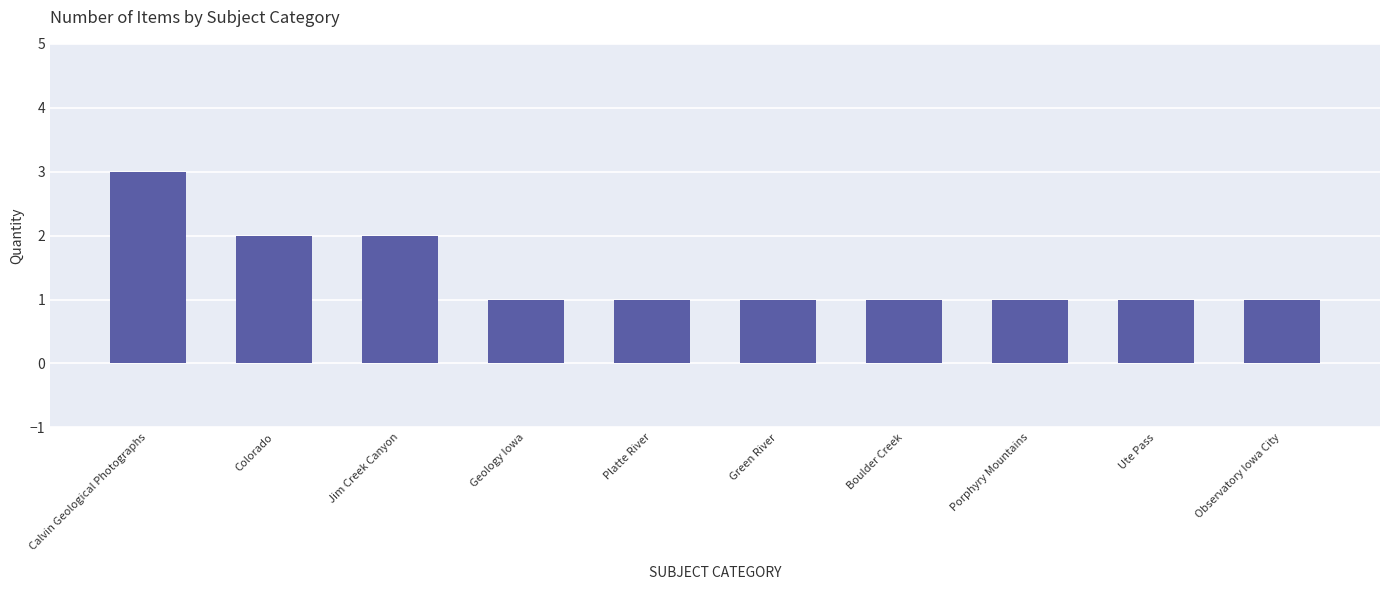

Reading left to right, what are all the values shown in this chart?

Calvin Geological Photographs=3	Colorado=2	Jim Creek Canyon=2	Geology Iowa=1	Platte River=1	Green River=1	Boulder Creek=1	Porphyry Mountains=1	Ute Pass=1	Observatory Iowa City=1